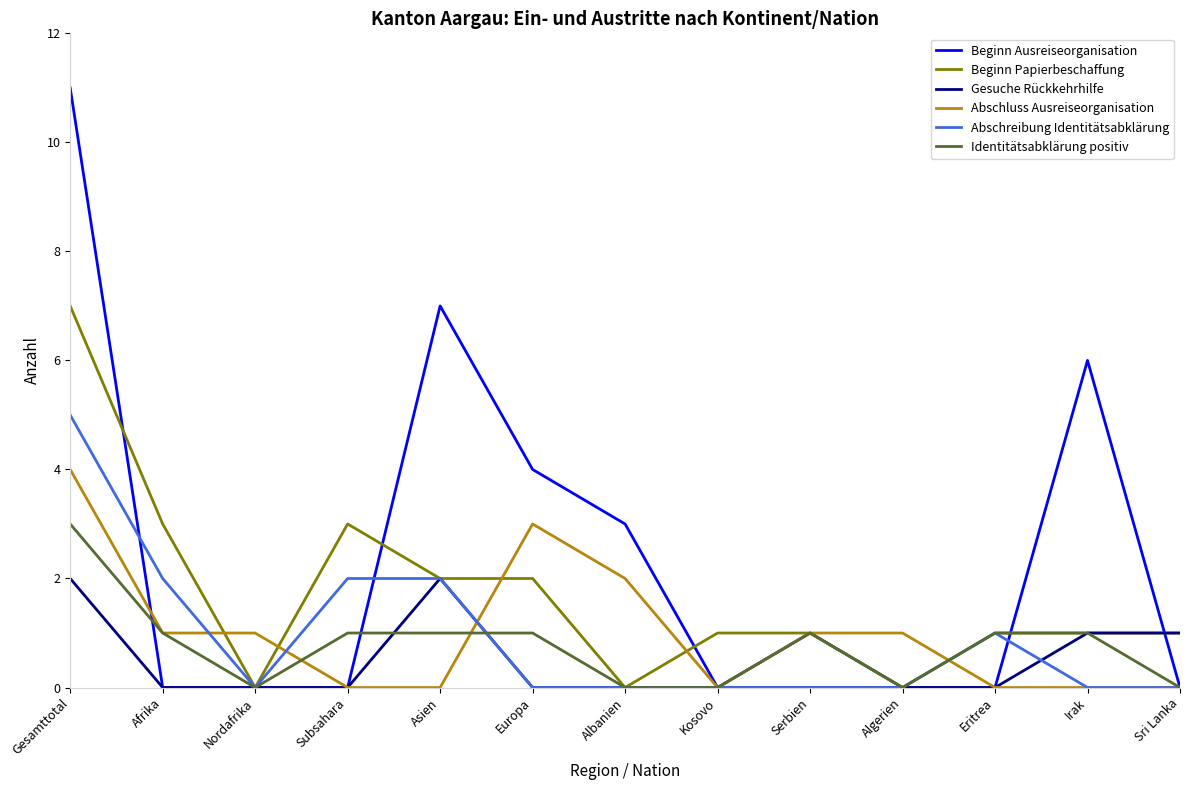

Which series changed the most between Afrika and Asien?

Beginn Ausreiseorganisation